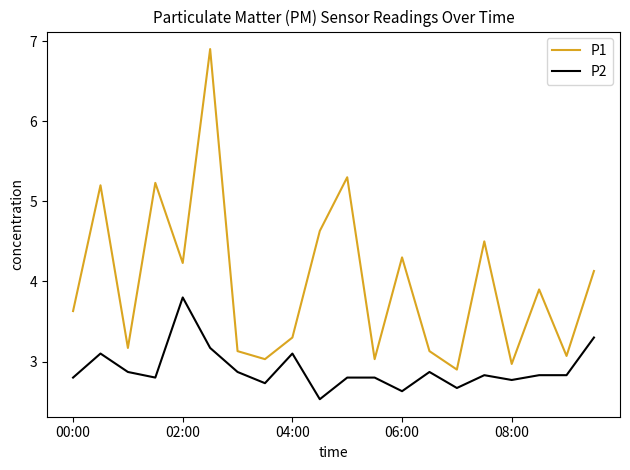

What are all the series names shown in the legend?

P1, P2